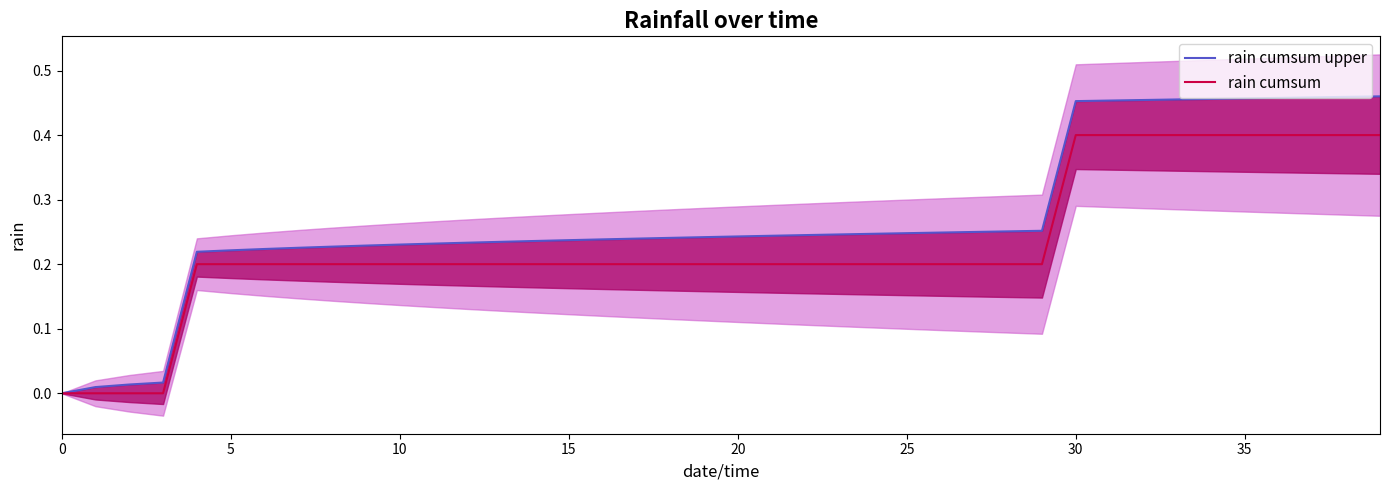

What is the maximum value for rain cumsum?

0.4